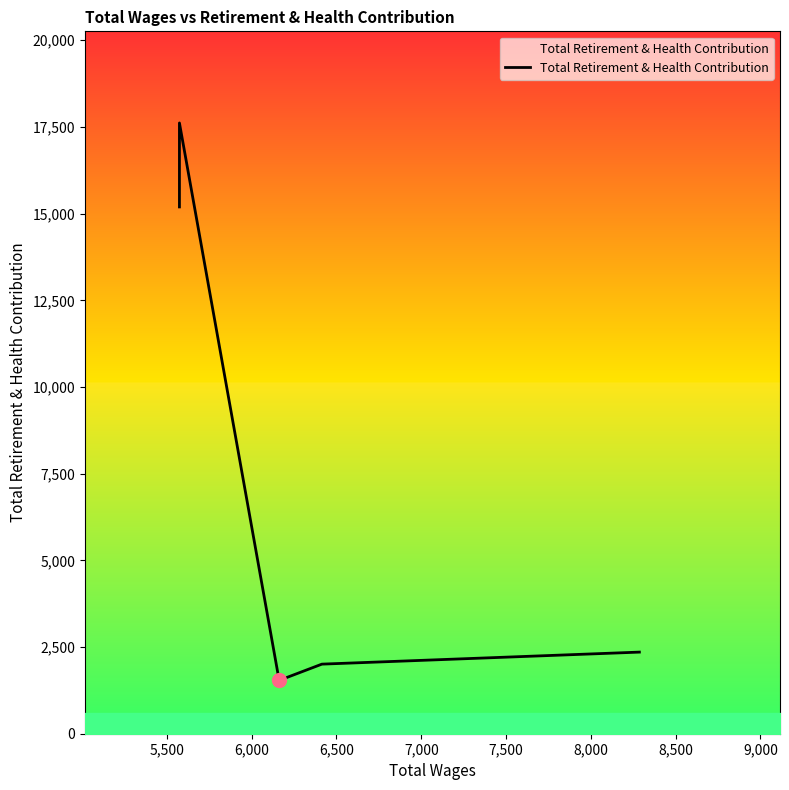

What is the label of the 2nd point from the left?

5,500